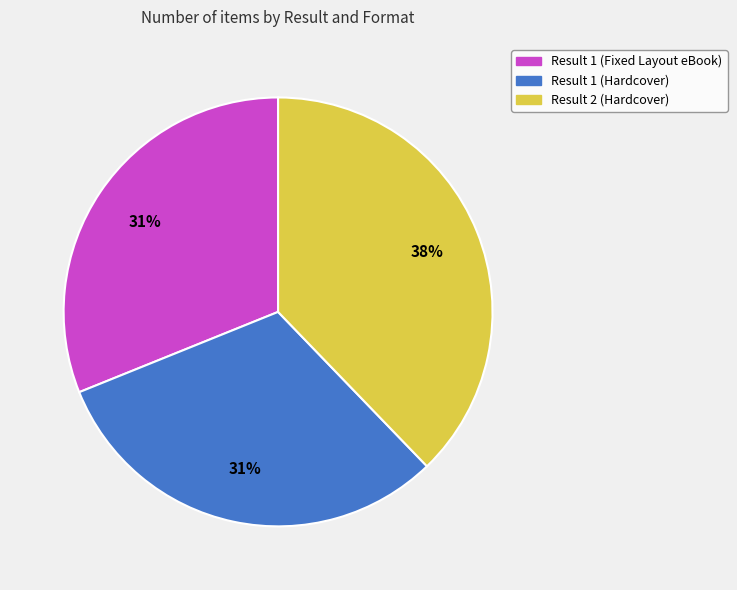

To the nearest percent, what is the combined percentage of Result 2 (Hardcover) and Result 1 (Fixed Layout eBook)?

69%